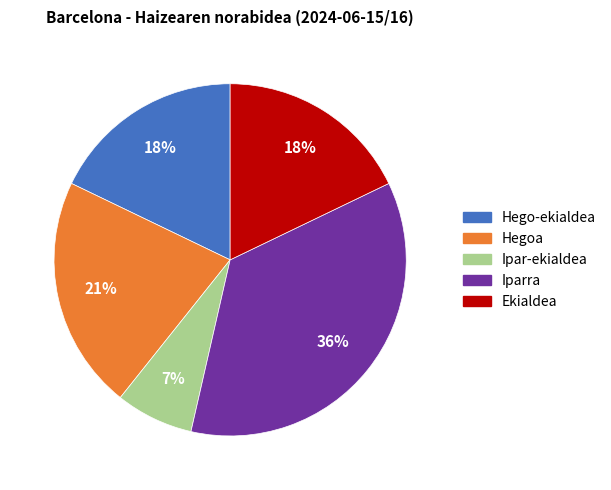

Is there a majority slice in this chart?

No